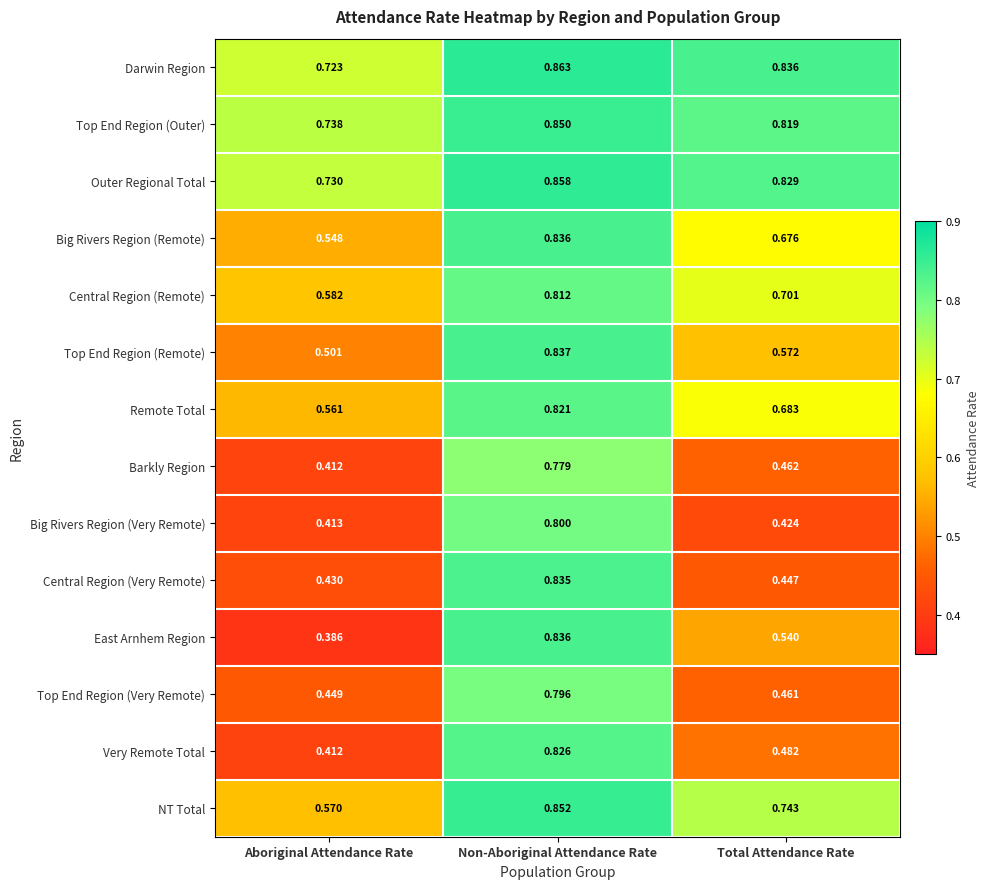

List the labels in order of Big Rivers Region (Remote) value, smallest first.

Aboriginal Attendance Rate, Total Attendance Rate, Non-Aboriginal Attendance Rate